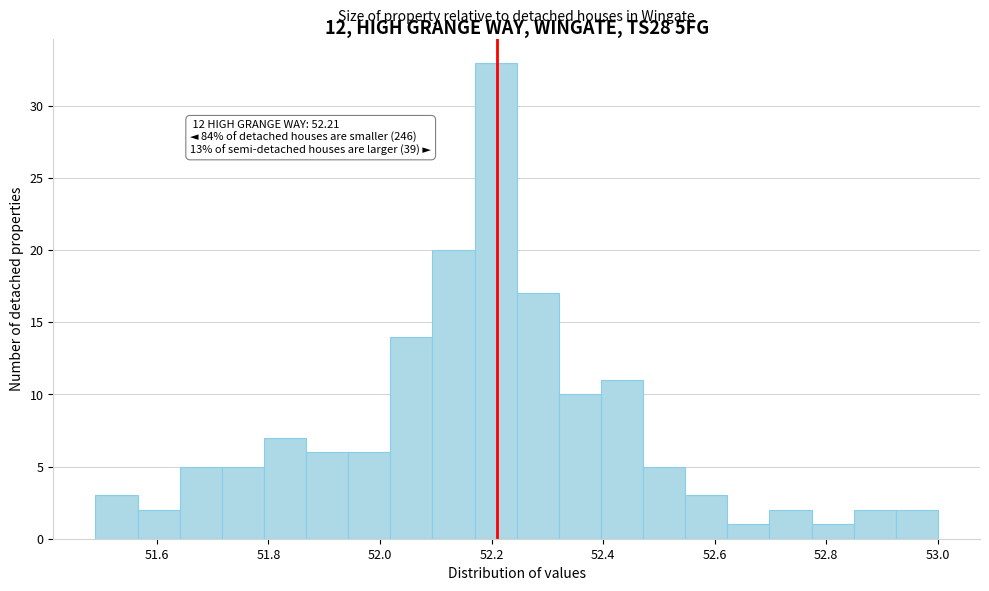

Around what value on the x-axis is the tallest bar? Give the approximate position of its centre, as read against the axis.

52.20